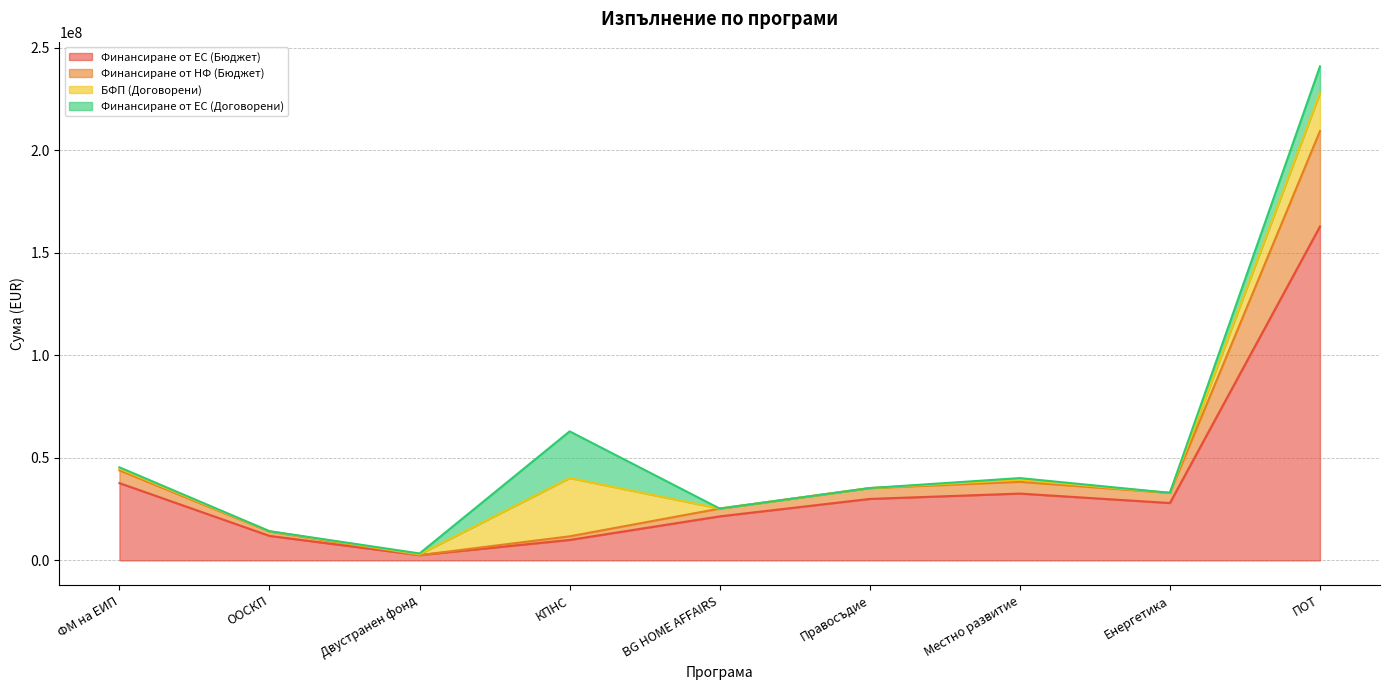

What is the total value across all series at BG HOME AFFAIRS?

25300282.7